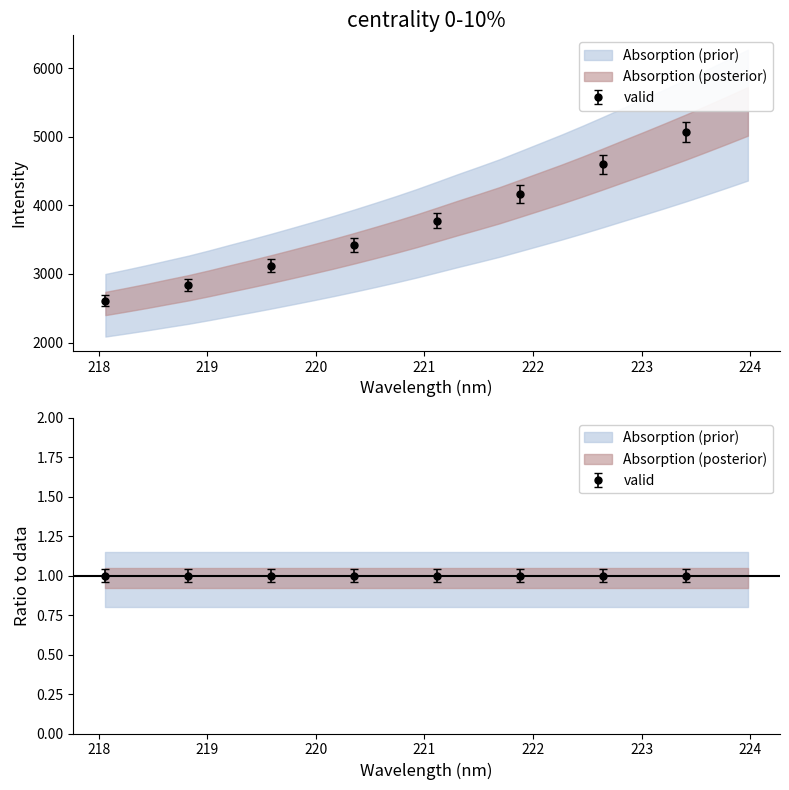

True or false: y has more than 1 interior local peaks.

False